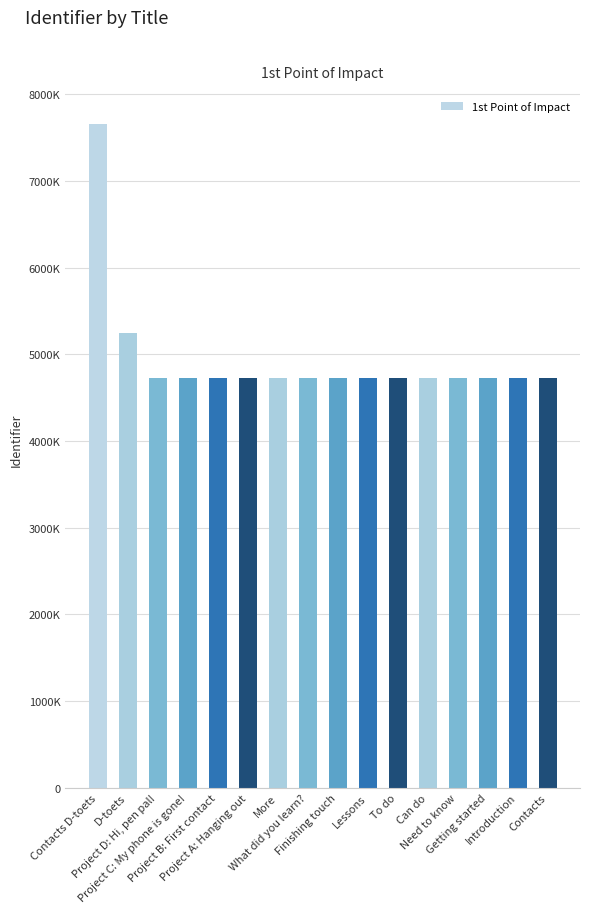

Does the chart contain any negative values?

No